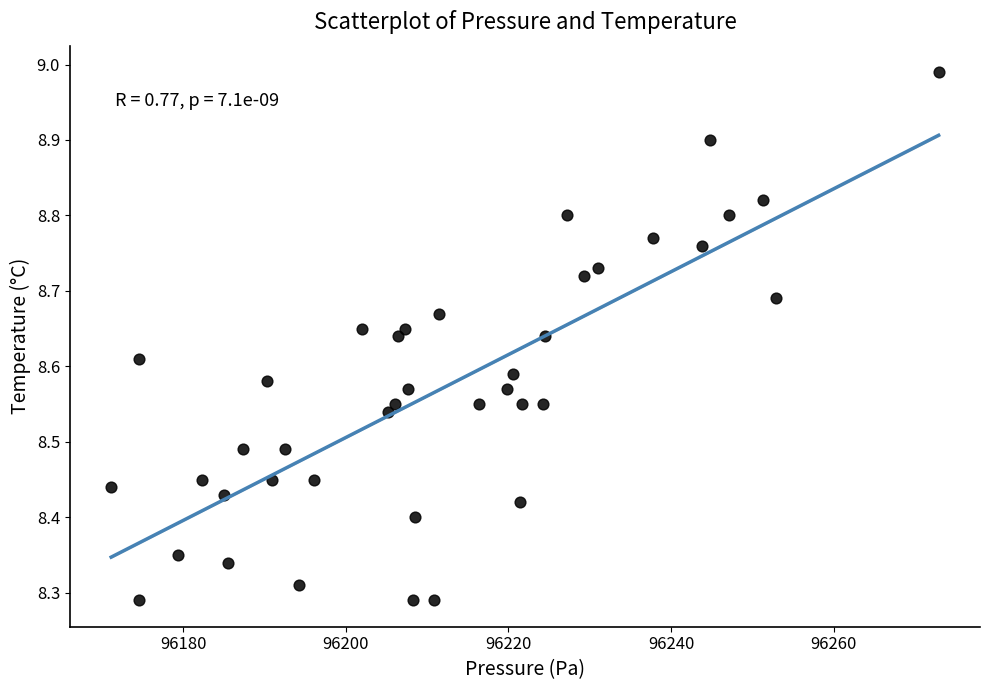

What is the range of X values (max minus min)?

101.8